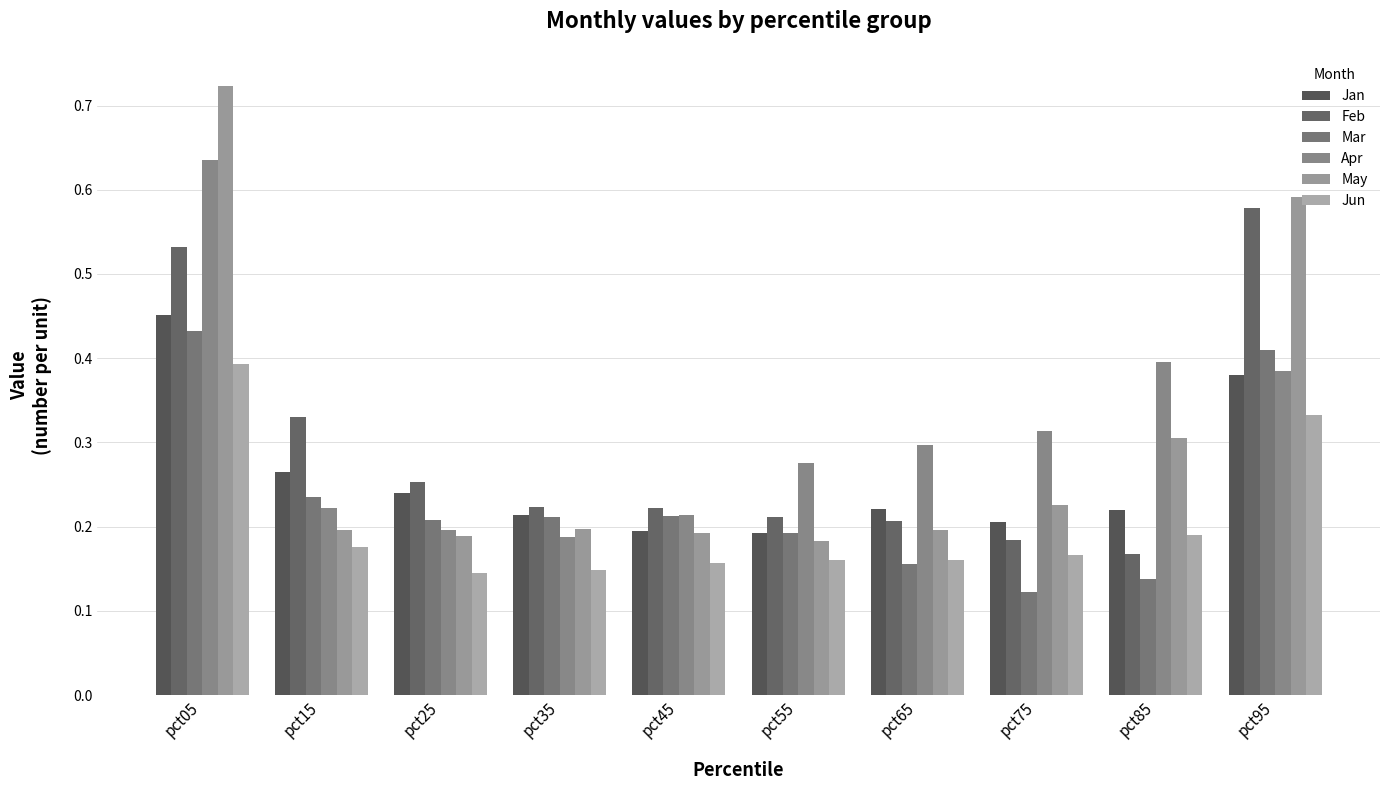

What is the difference between the Feb values at pct35 and pct15?

0.1